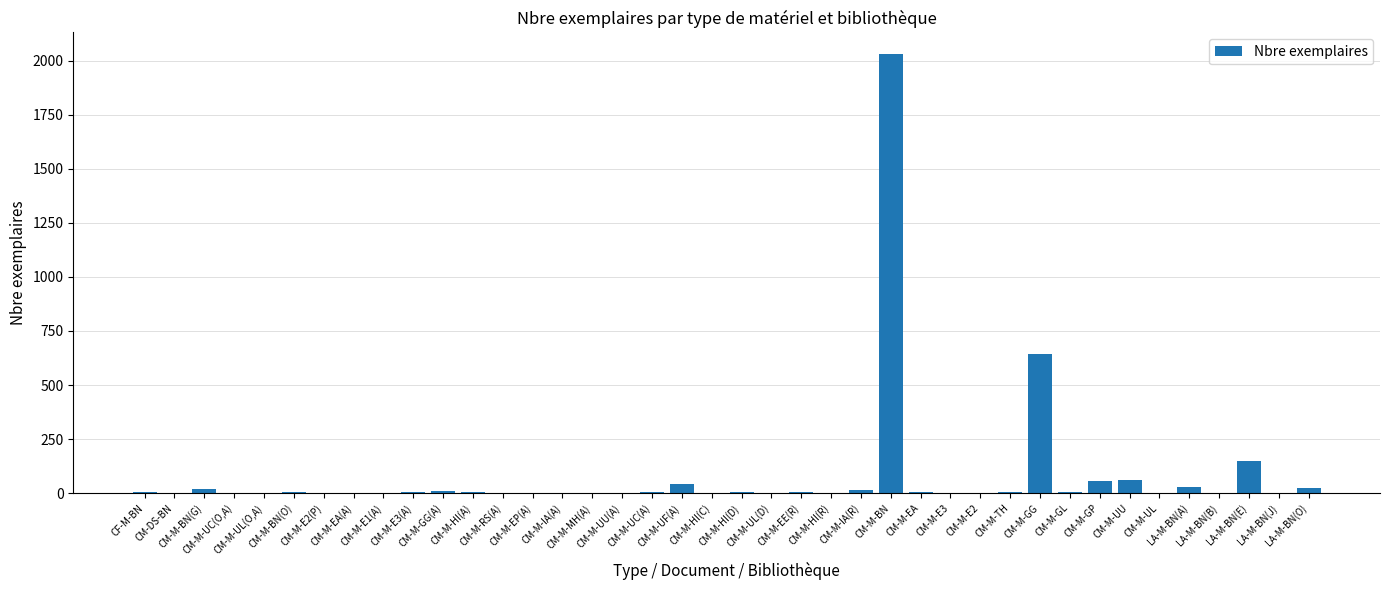

What is the maximum value shown in the chart?

2029